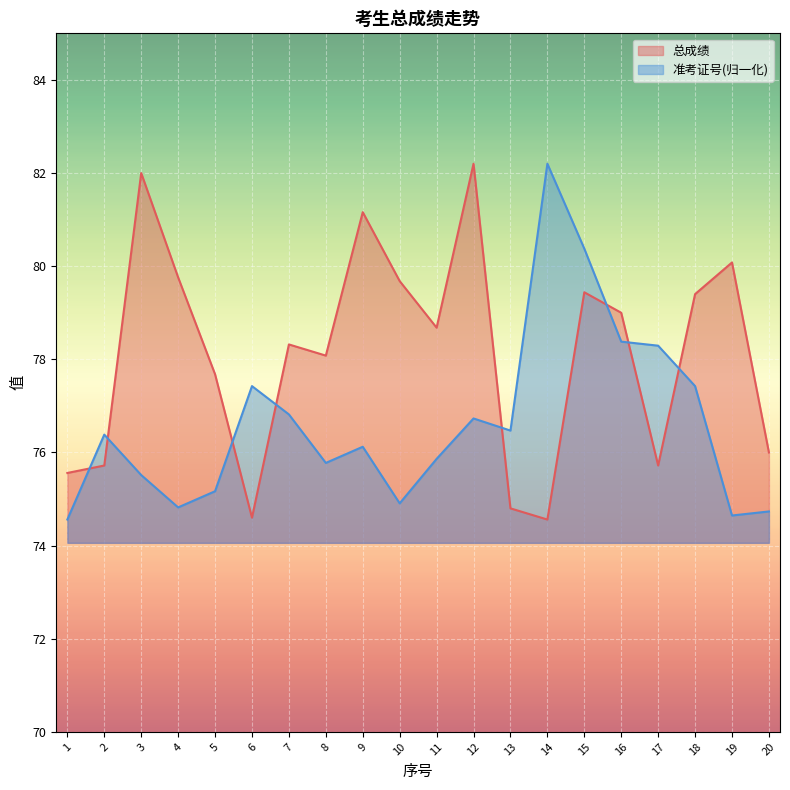

True or false: 准考证号(百位) has a value of 76.4 at 2.

True